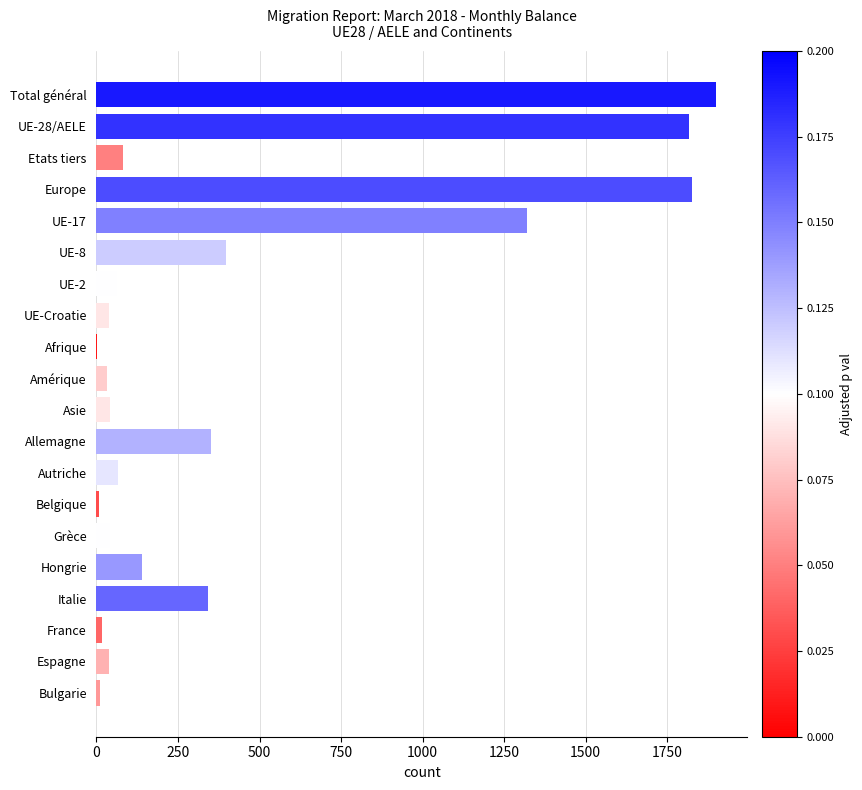

What is the ratio of the value at UE-17 to the value at Grèce?

32.2